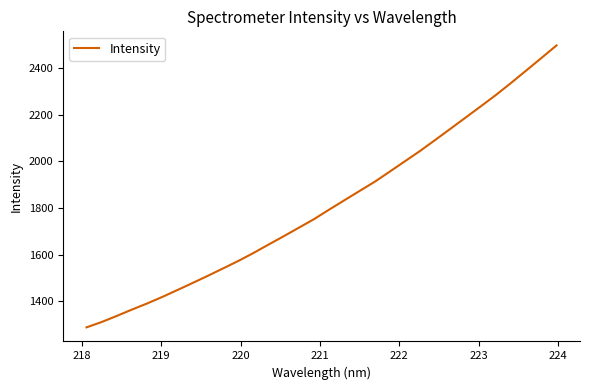

Does the chart have visible grid lines?

No